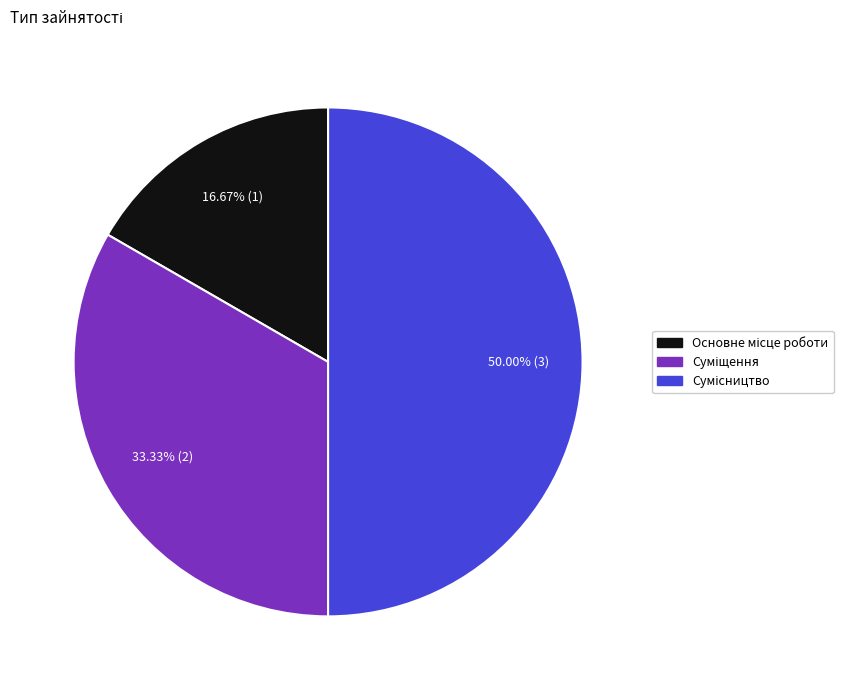

To the nearest percent, what portion does Основне місце роботи represent?

17%